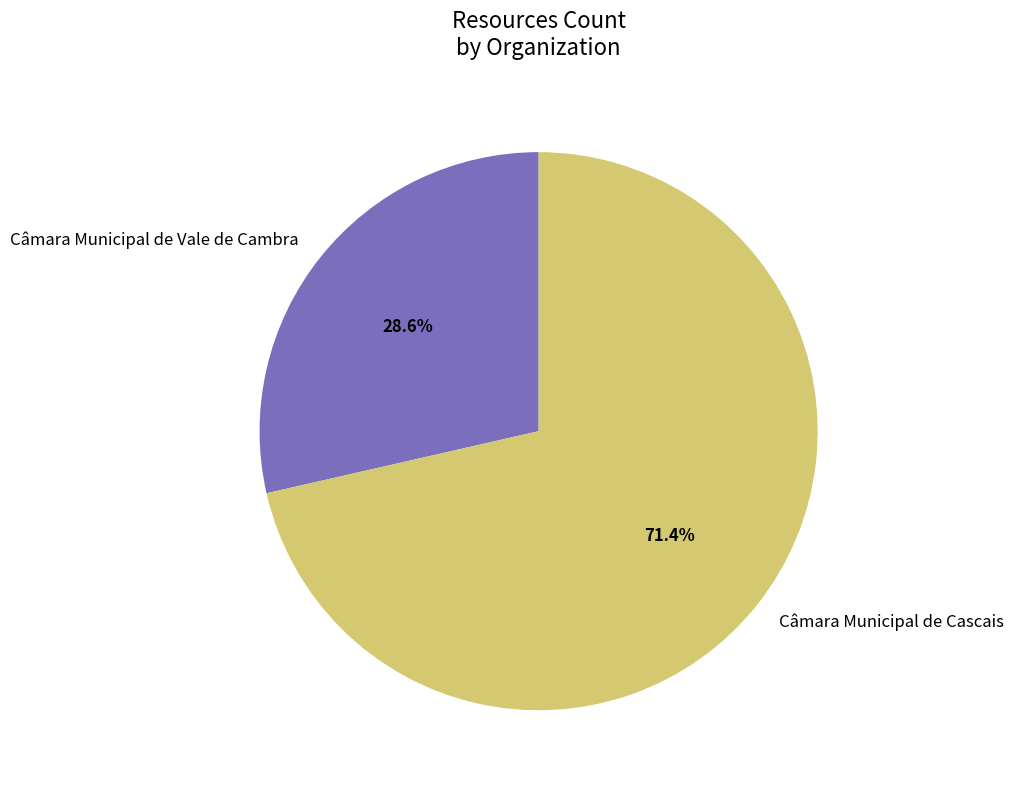

Is there any slice that represents more than half of the pie?

Yes